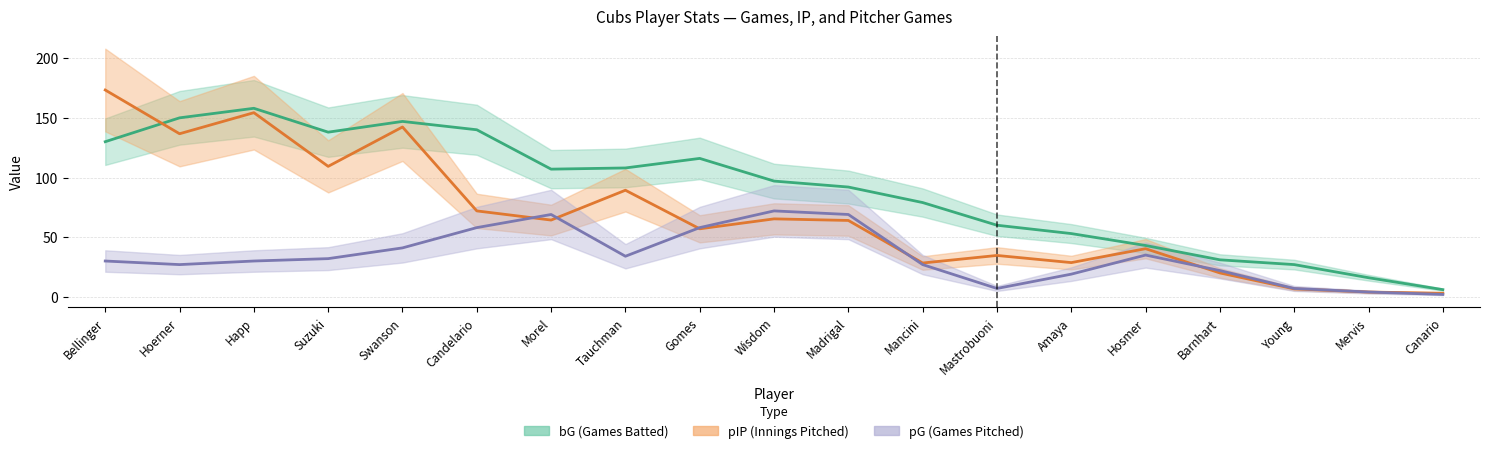

Which series has the largest range (max minus min)?

pIP